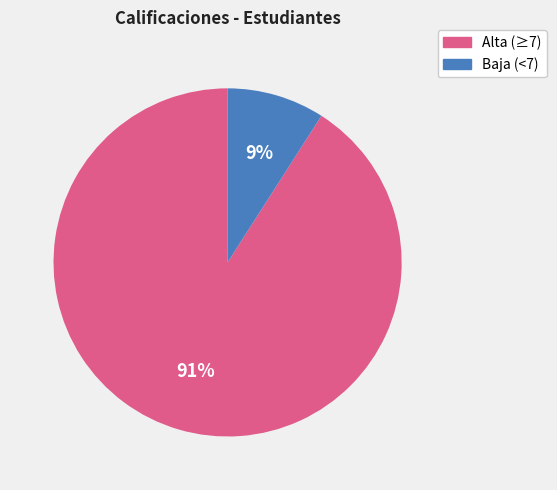

Which slice is the smallest?

Baja (<7)